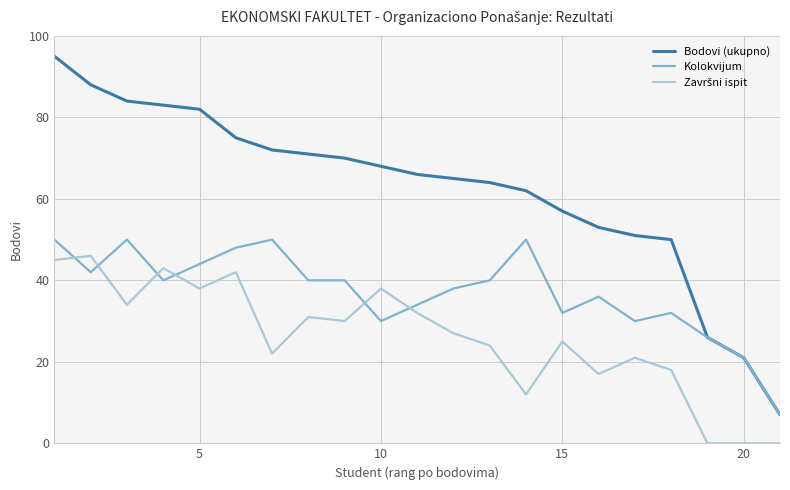

Which series has the largest total across all categories?

Bodovi (ukupno)